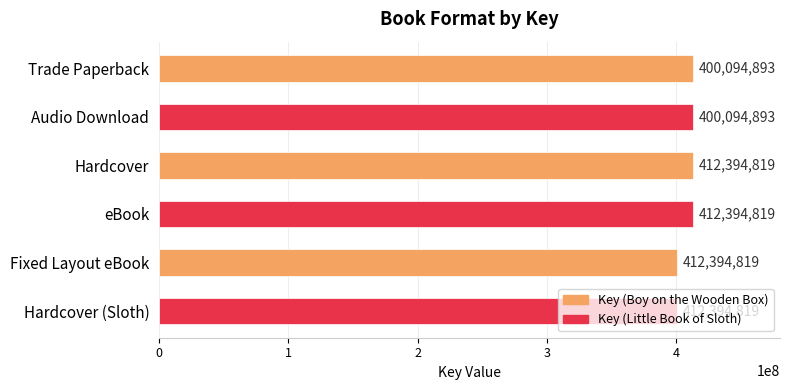

What is the average value?

408294844